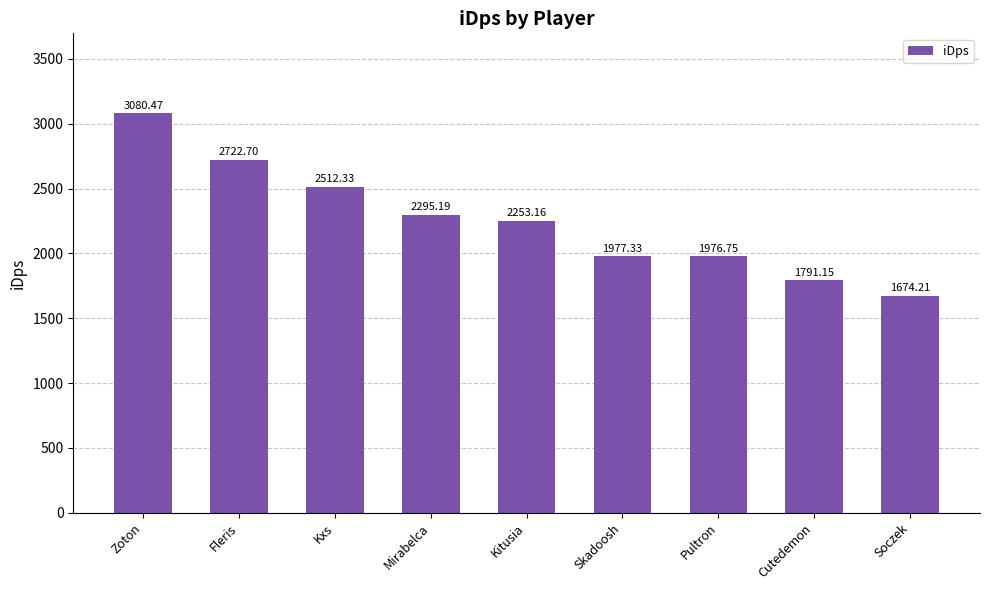

What is the sum of all values?

20283.3